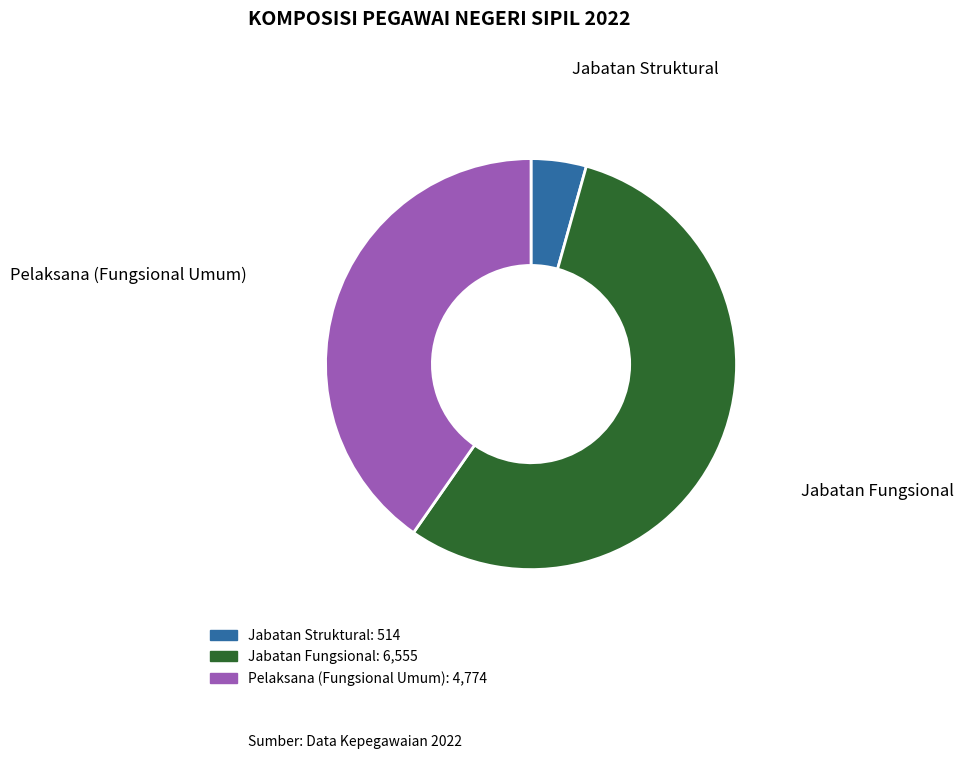

Rank the categories by value from highest to lowest.

Jabatan Fungsional, Pelaksana (Fungsional Umum), Jabatan Struktural